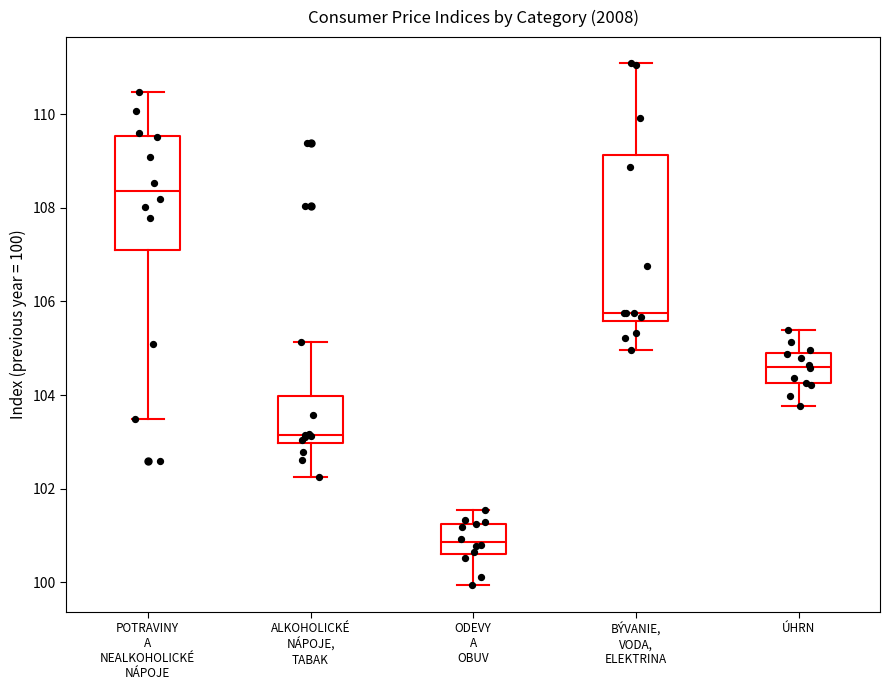

Reading left to right, read every box against the y-axis: the position of its median line, the range the box covers, and the ends of its whiskers. The values are not printed on the chart, so give them approximately, as read against the axis.

POTRAVINY A NEALKOHOLICKÉ NÁPOJE: median 108.4, box 107.2 to 109.6, whiskers 103.4 to 110.4
ALKOHOLICKÉ NÁPOJE, TABAK: median 103.2, box 103.0 to 104.0, whiskers 102.2 to 105.2
ODEVY A OBUV: median 100.8, box 100.6 to 101.2, whiskers 100.0 to 101.6
BÝVANIE, VODA, ELEKTRINA: median 105.8, box 105.6 to 109.2, whiskers 105.0 to 111.0
ÚHRN: median 104.6, box 104.2 to 104.8, whiskers 103.8 to 105.4